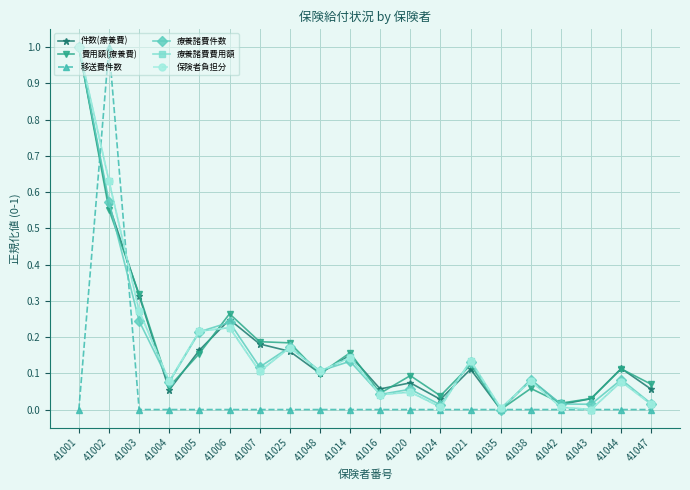

The 療養諸費件数 series shows 0.1 at 41003. True or false?

False